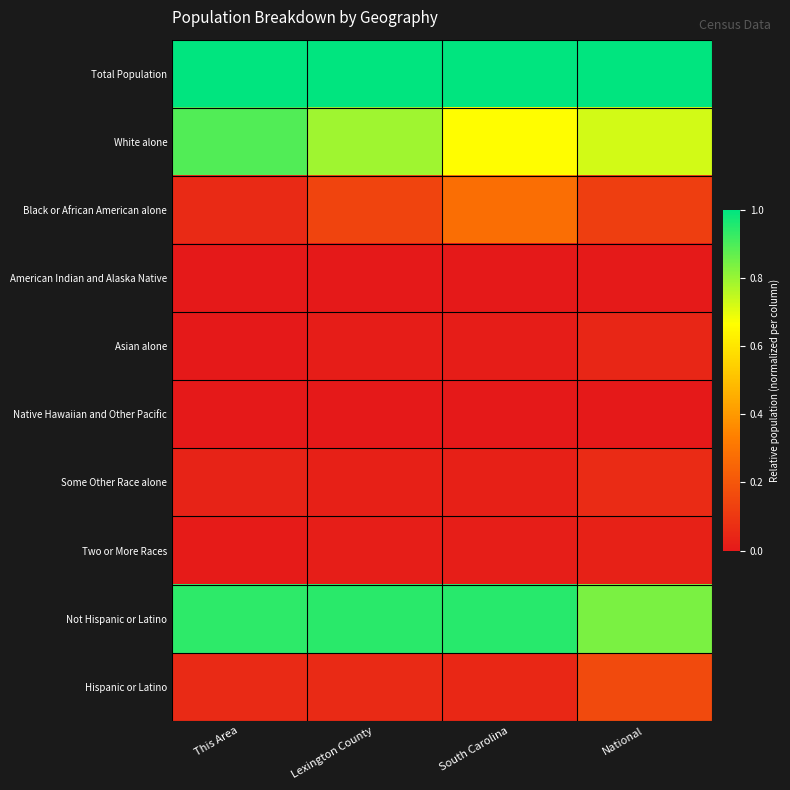

At This Area, list the series in order from smallest to largest.

Native Hawaiian and Other Pacific, Asian alone, American Indian and Alaska Native, Two or More Races, Some Other Race alone, Black or African American alone, Hispanic or Latino, White alone, Not Hispanic or Latino, Total Population